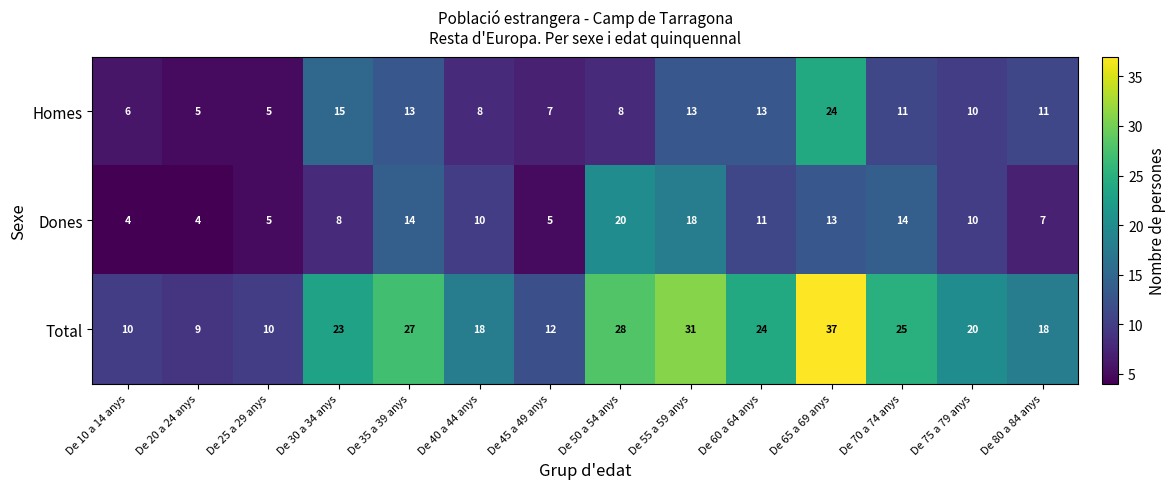

What is the spread (max minus min) of values at De 30 a 34 anys?

15